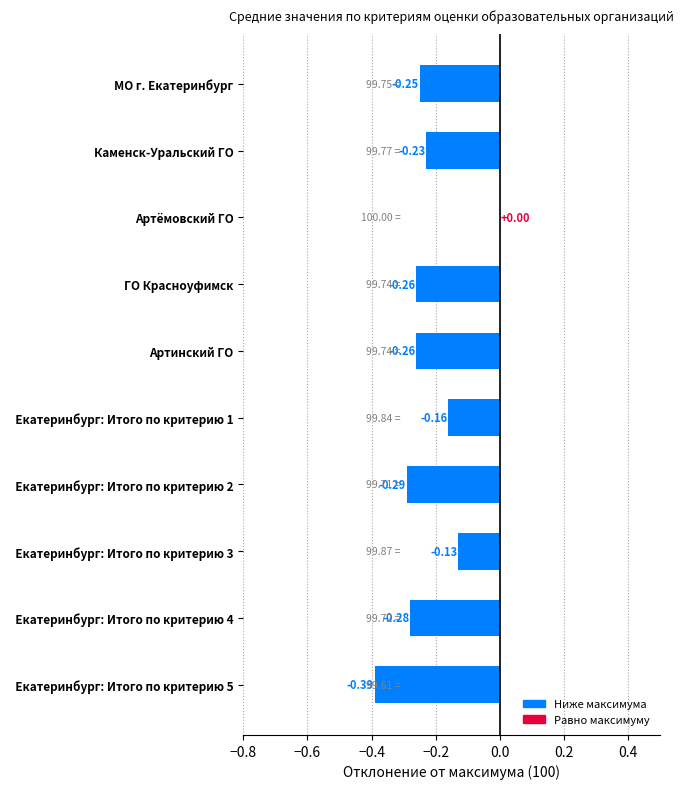

What is the sum of the values at Артинский ГО and Каменск-Уральский ГО?

-0.5